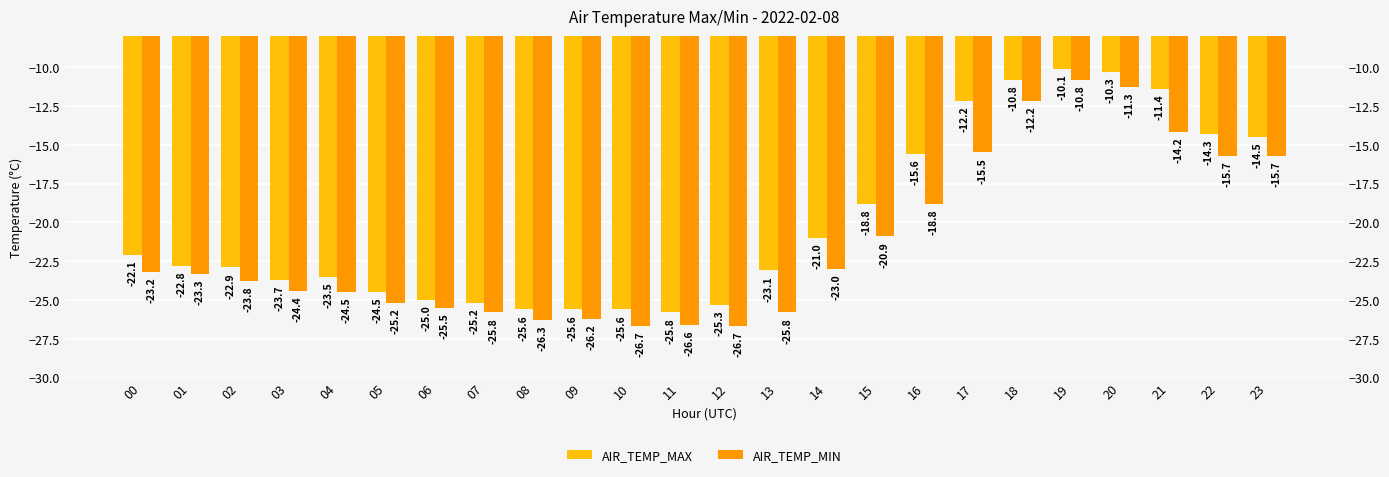

At which category is the sum across all series the highest?

19